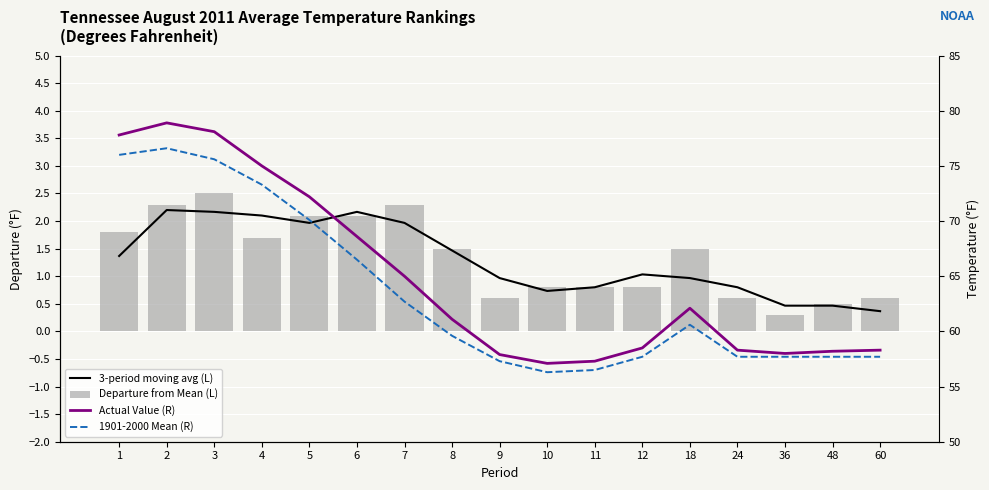

How many series are shown in this chart?

4